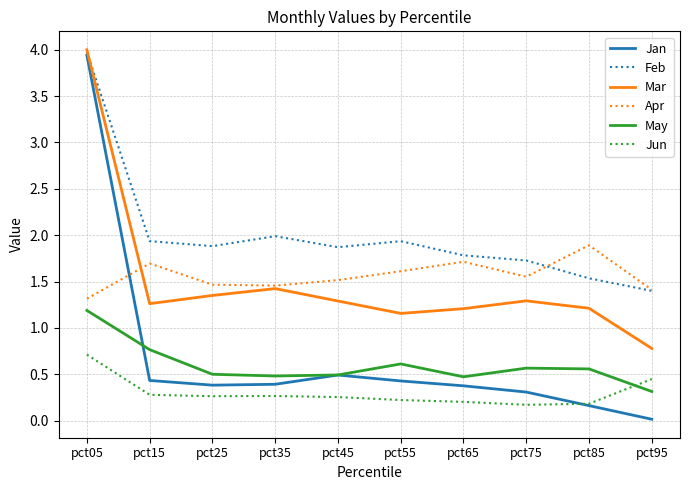

Which series has the largest total across all categories?

Feb